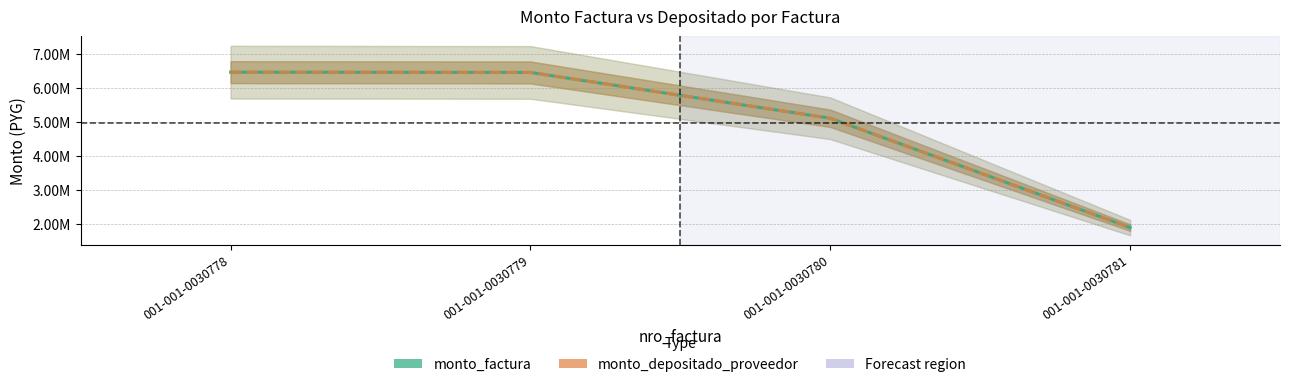

What is the maximum value for monto_depositado_proveedor?

6459500